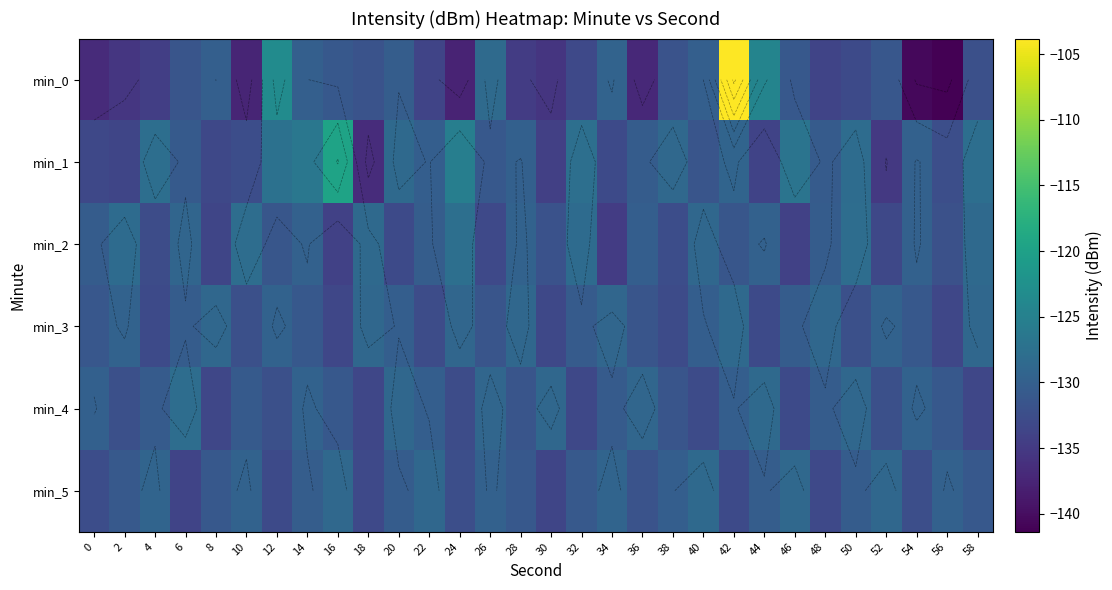

The row_2 series shows -38.2 at 54. True or false?

False